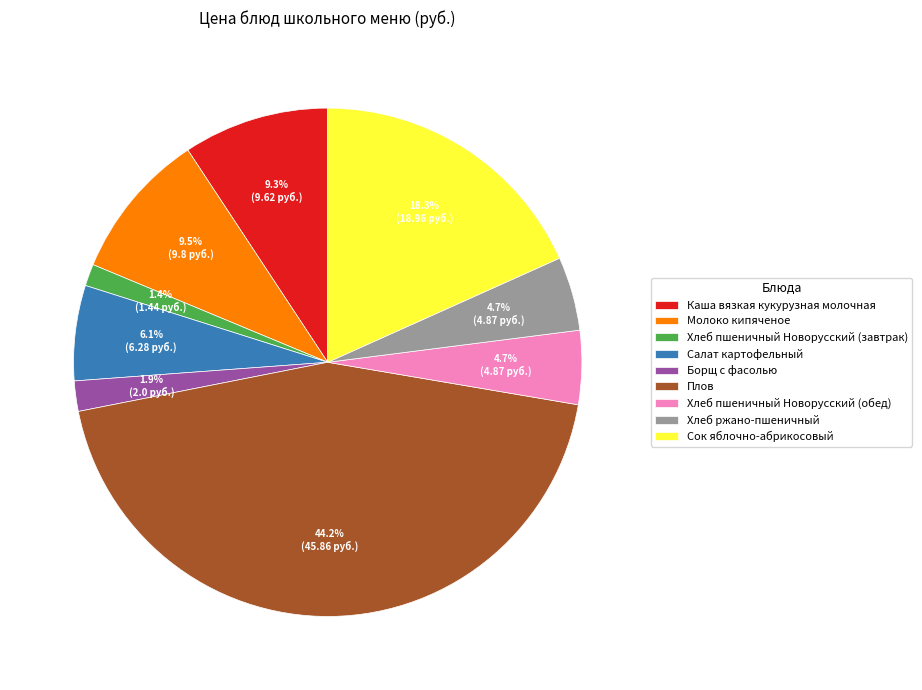

What portion of the pie excludes Хлеб ржано-пшеничный?

95.3%